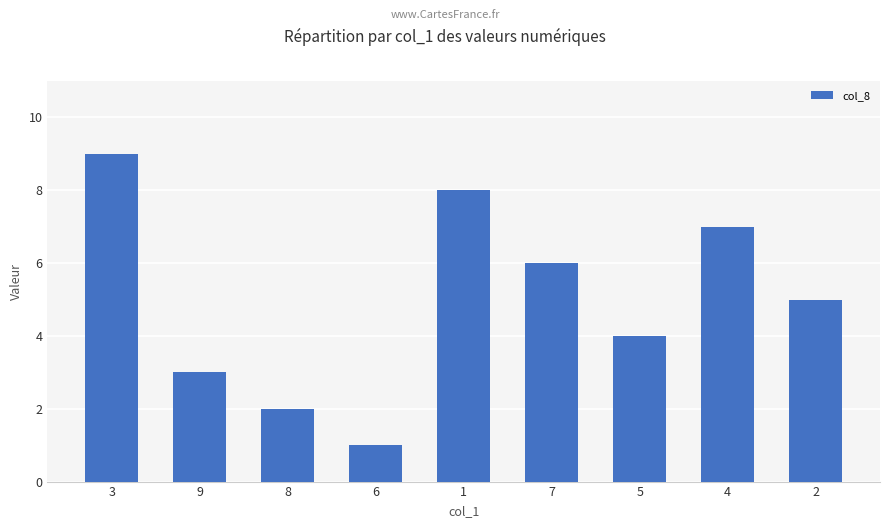

Which label corresponds to the smallest value in the chart?

6